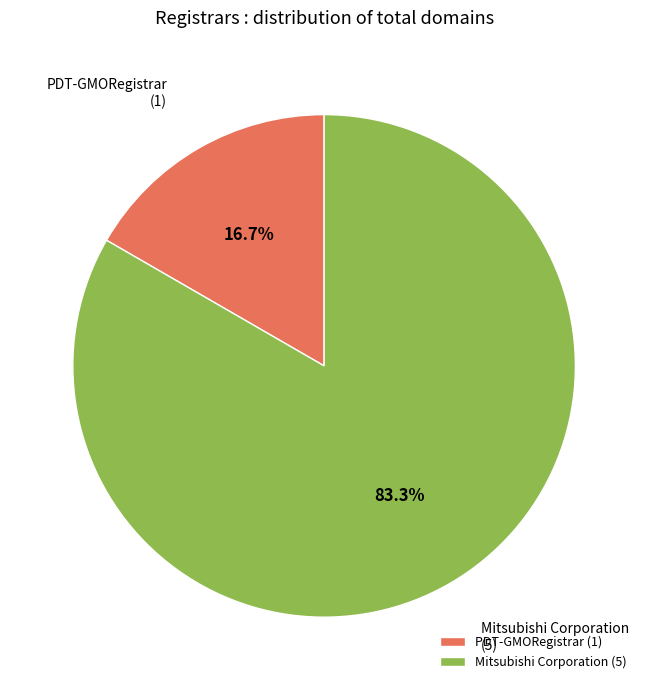

To the nearest percent, what is the combined percentage of PDT-GMORegistrar and Mitsubishi Corporation?

100%